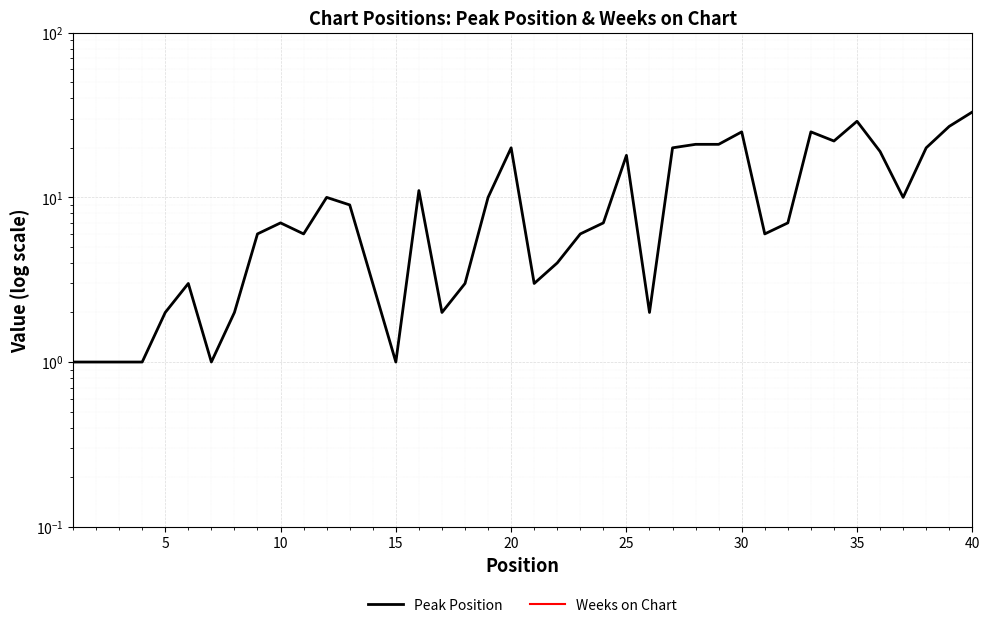

At which category is the sum across all series the highest?

39